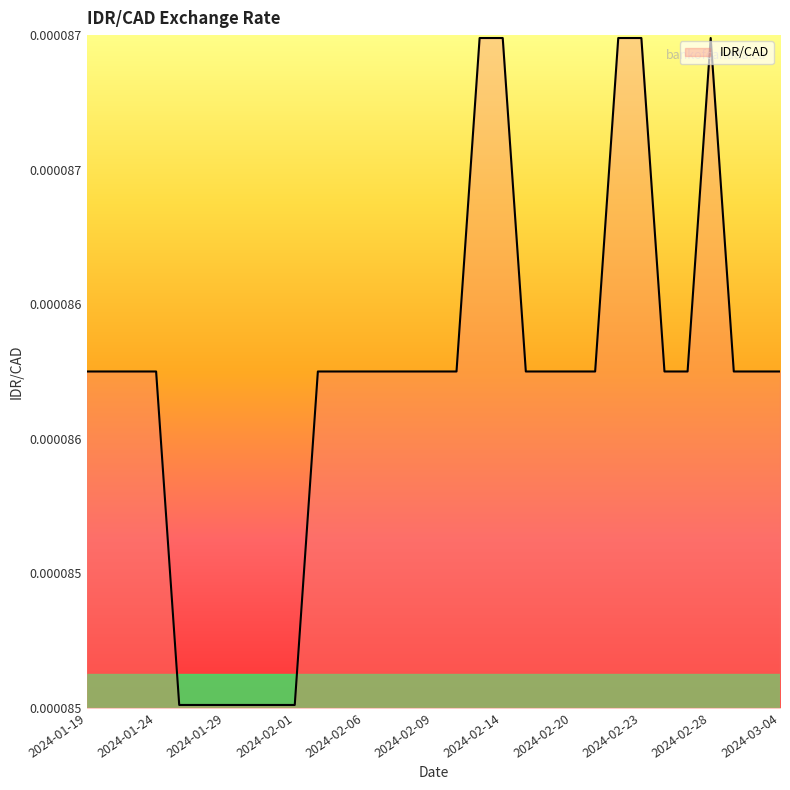

Rank the categories by value from highest to lowest.

2024-02-13, 2024-02-14, 2024-02-22, 2024-02-23, 2024-02-28, 2024-01-19, 2024-01-22, 2024-01-23, 2024-01-24, 2024-02-02, 2024-02-05, 2024-02-06, 2024-02-07, 2024-02-08, 2024-02-09, 2024-02-12, 2024-02-15, 2024-02-16, 2024-02-20, 2024-02-21, 2024-02-26, 2024-02-27, 2024-02-29, 2024-03-01, 2024-03-04, 2024-01-25, 2024-01-26, 2024-01-29, 2024-01-30, 2024-01-31, 2024-02-01